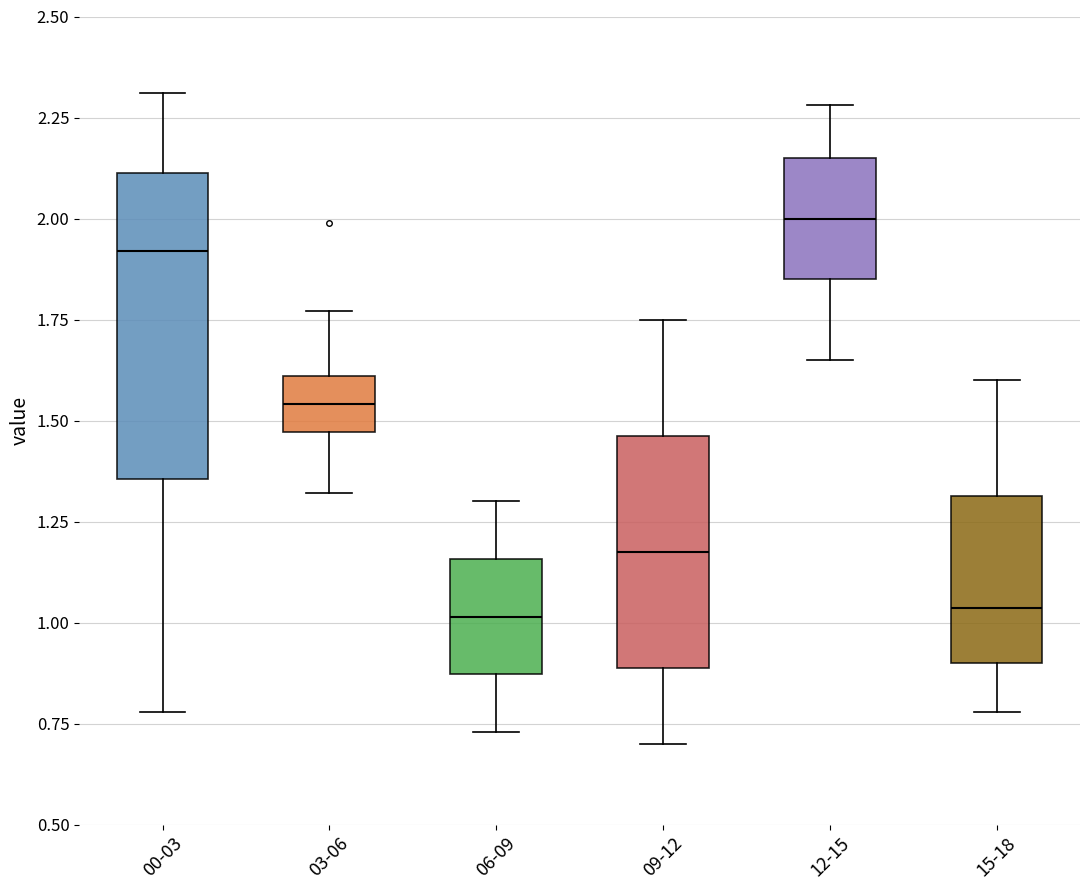

Comparing the boxes themselves (not the whiskers), which one is the tallest?

00-03